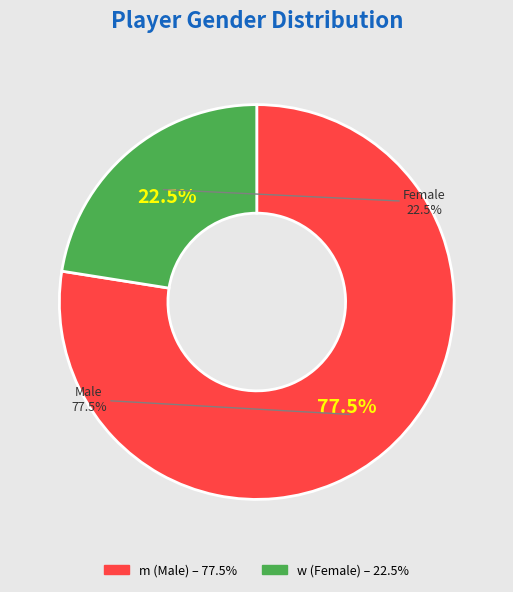

True or false: w accounts for 29% of the total.

False